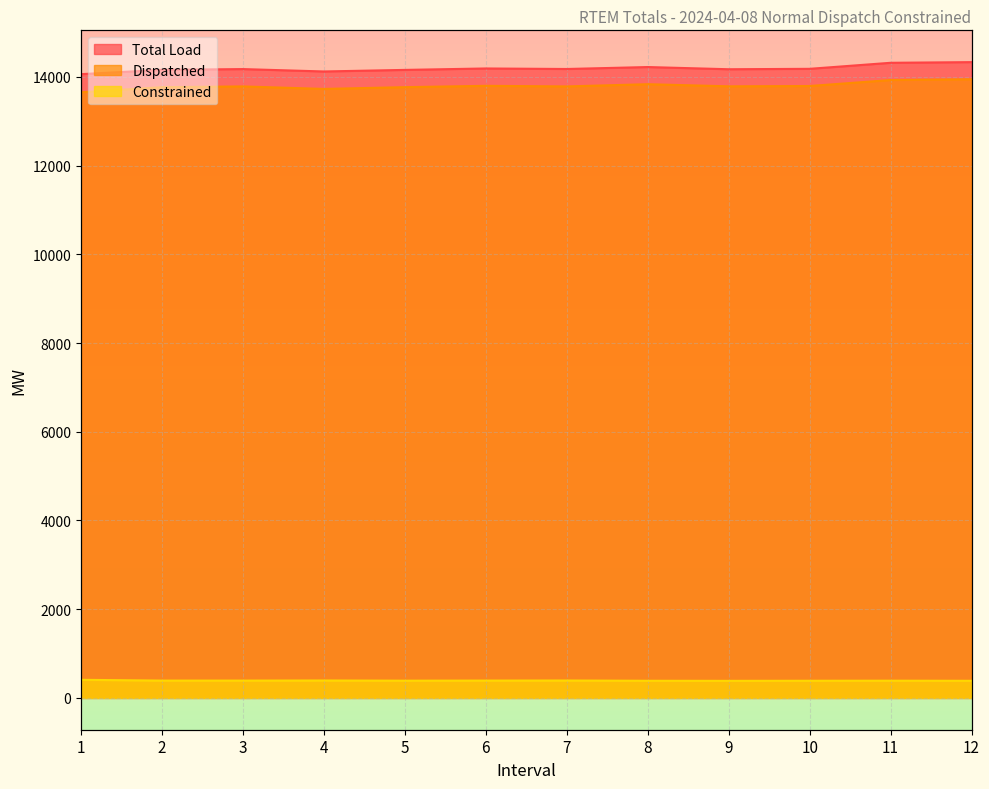

True or false: Constrained has more than 1 interior local peaks.

True